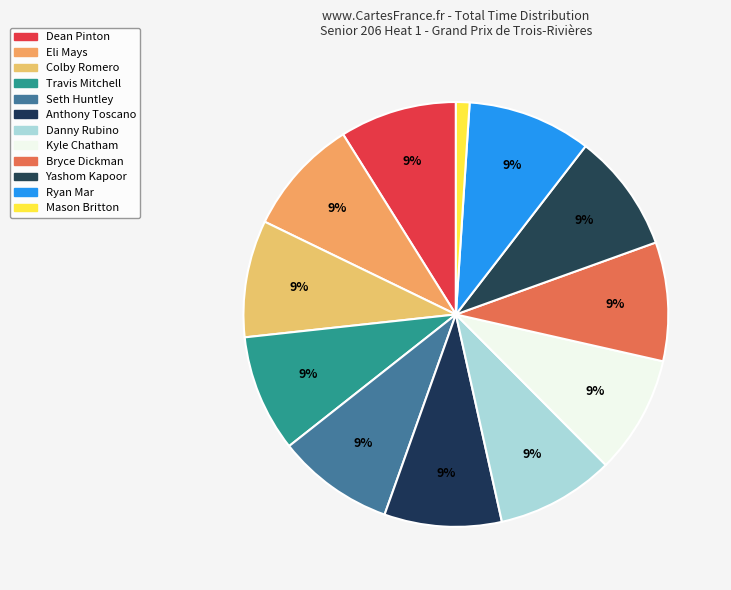

To the nearest percent, what is the combined percentage of Danny Rubino and Bryce Dickman?

18%